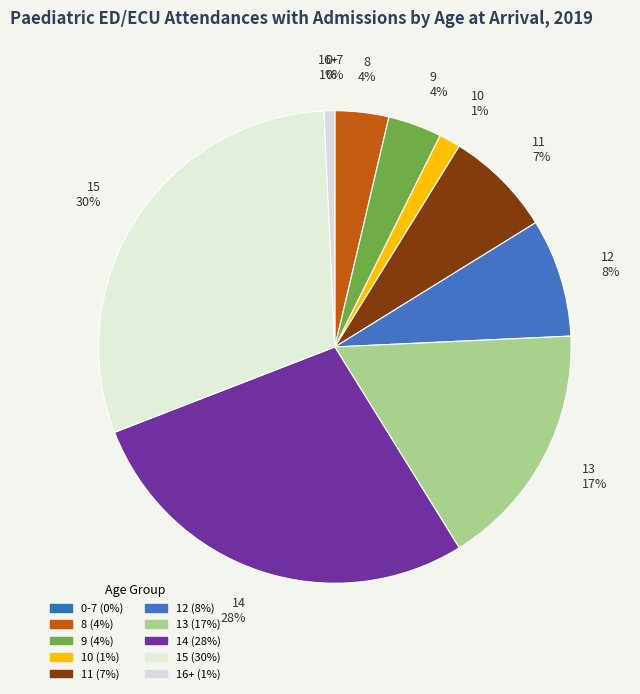

What percentage is the 10 slice, to the nearest percent?

1%